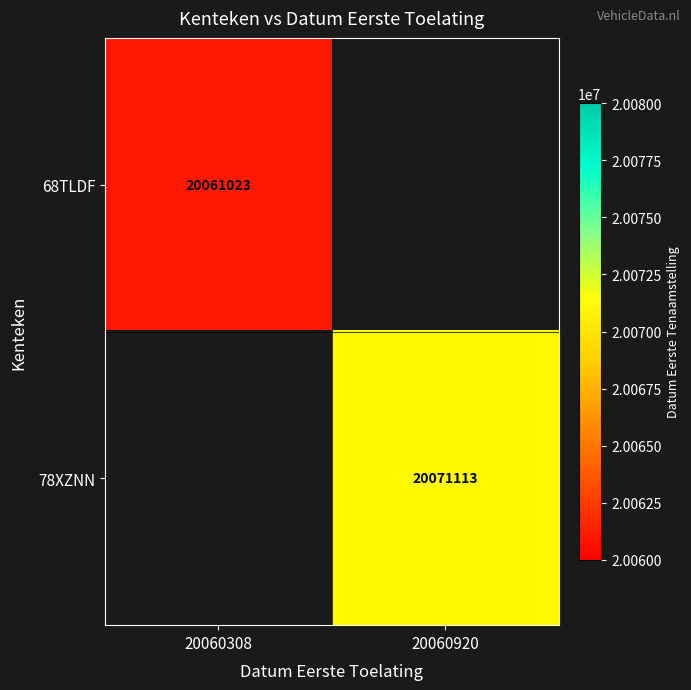

The value of 68TLDF at 20060308 is 10264102.7. True or false?

False